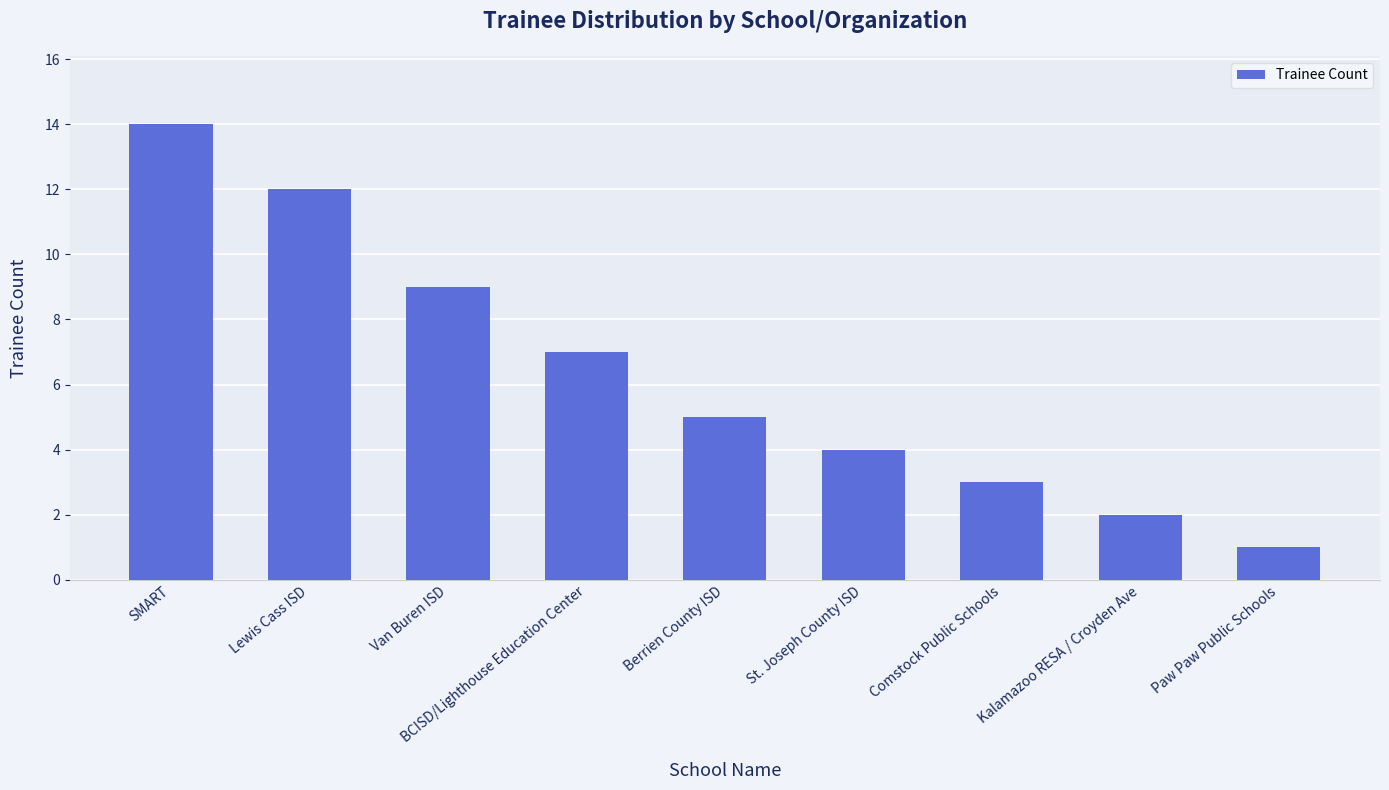

Which has a higher value, Paw Paw Public Schools or Kalamazoo RESA / Croyden Ave?

Kalamazoo RESA / Croyden Ave